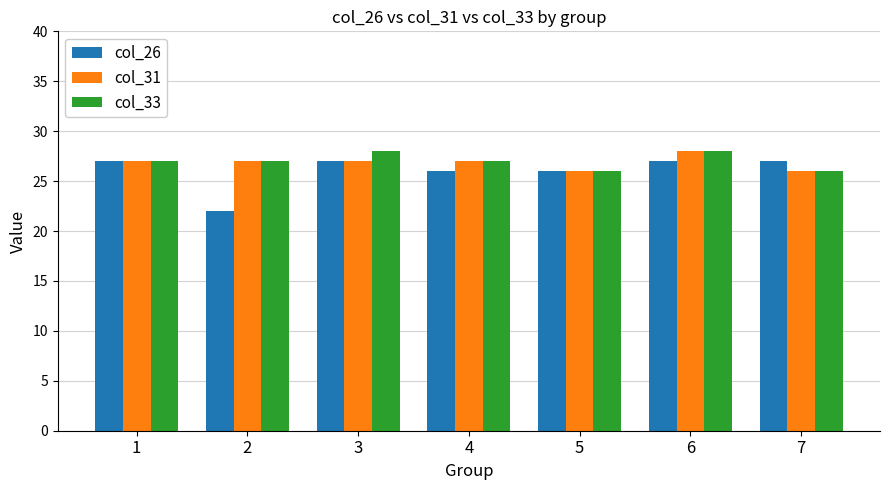

Which series has the widest spread of values?

col_26